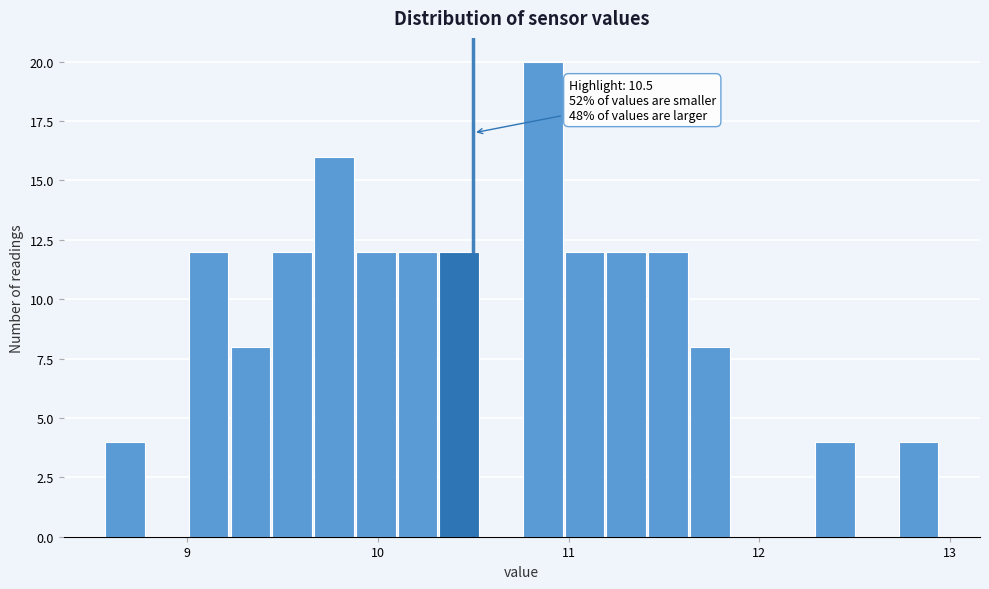

Around what value on the x-axis is the tallest bar? Give the approximate position of its centre, as read against the axis.

10.9